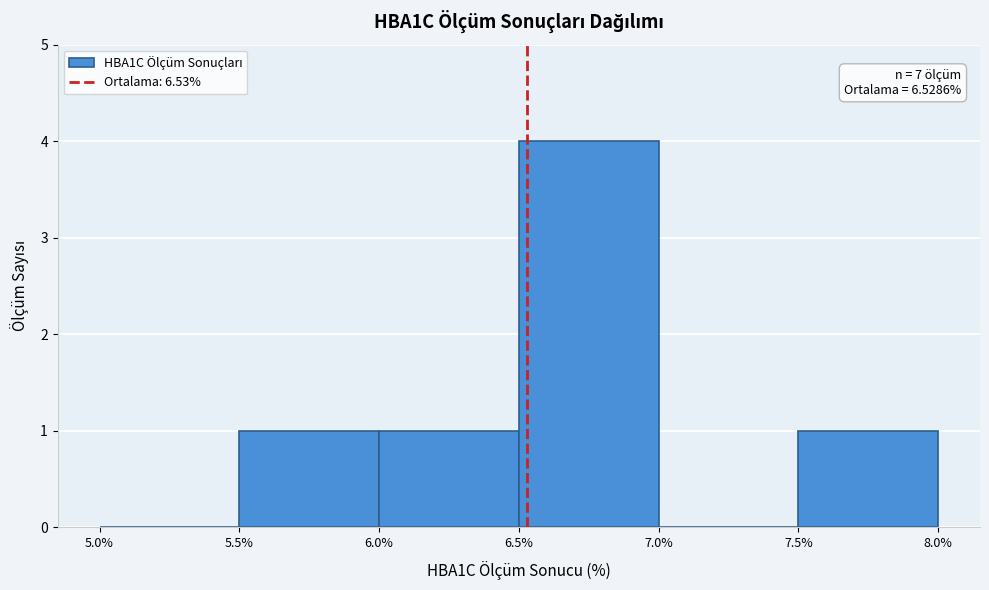

Which range on the x-axis has the tallest bar?

6.5% to 7.0%